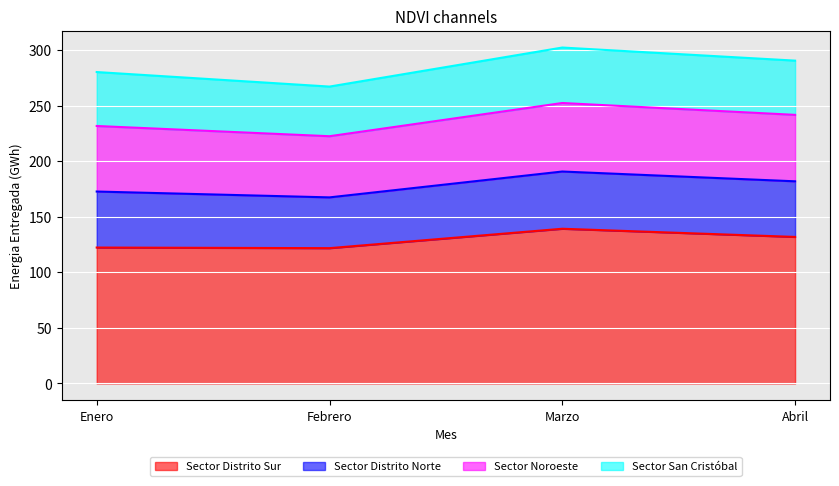

At which label does Sector Distrito Sur first exceed 131?

Marzo